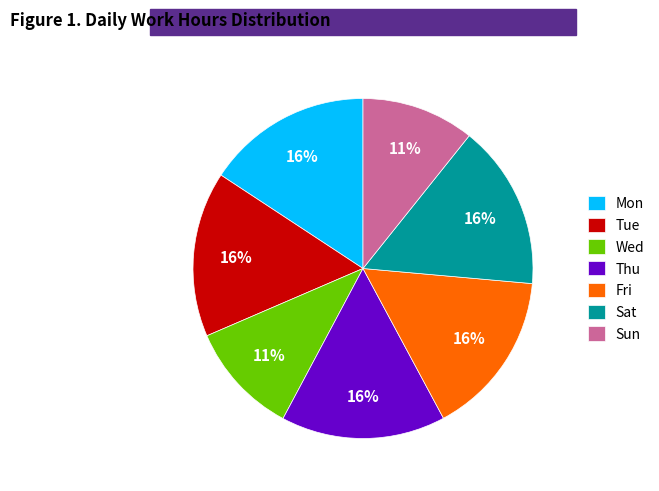

Does Mon account for over 50% of the chart?

No